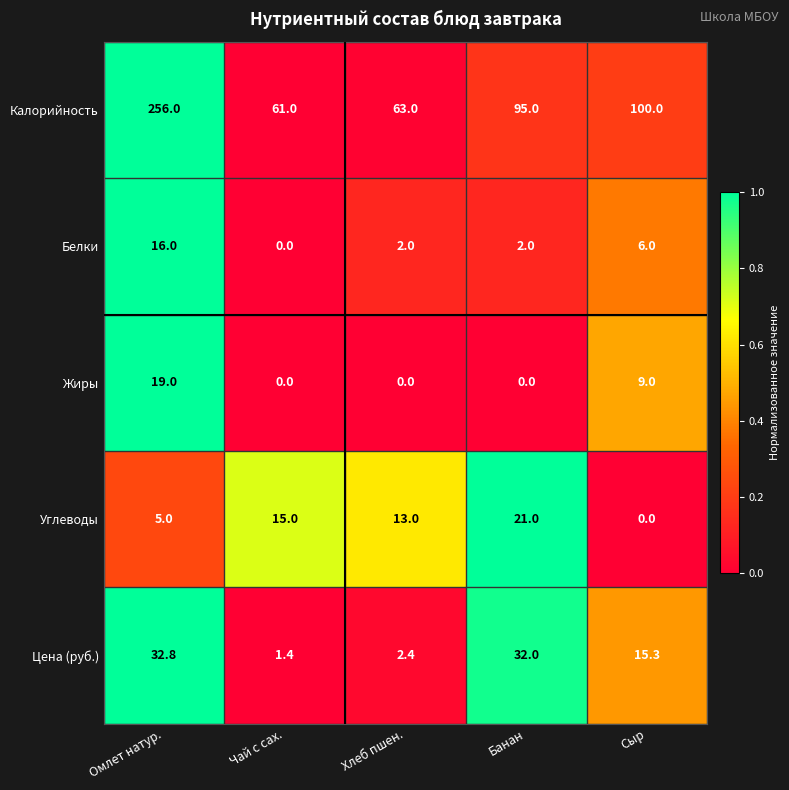

True or false: Белки has a value of 10.4 at Сыр.

False